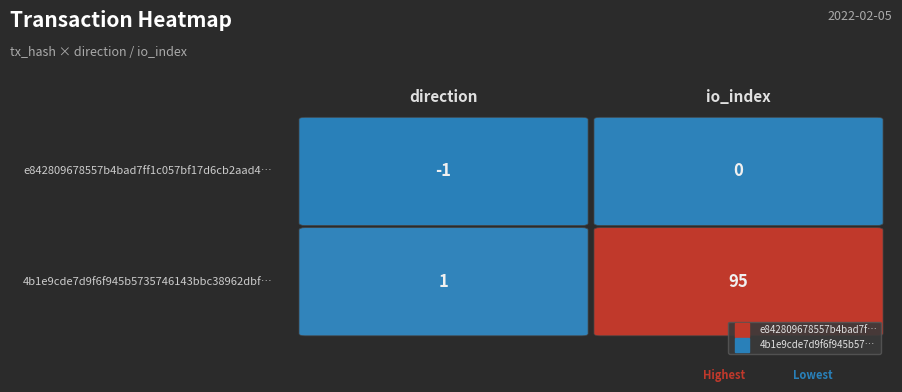

Reading right to left, extract all data points from this chart.

e842809678557b4bad7ff1c057bf17d6cb2aad4: 0	-1
4b1e9cde7d9f6f945b5735746143bbc38962dbf: 95	1